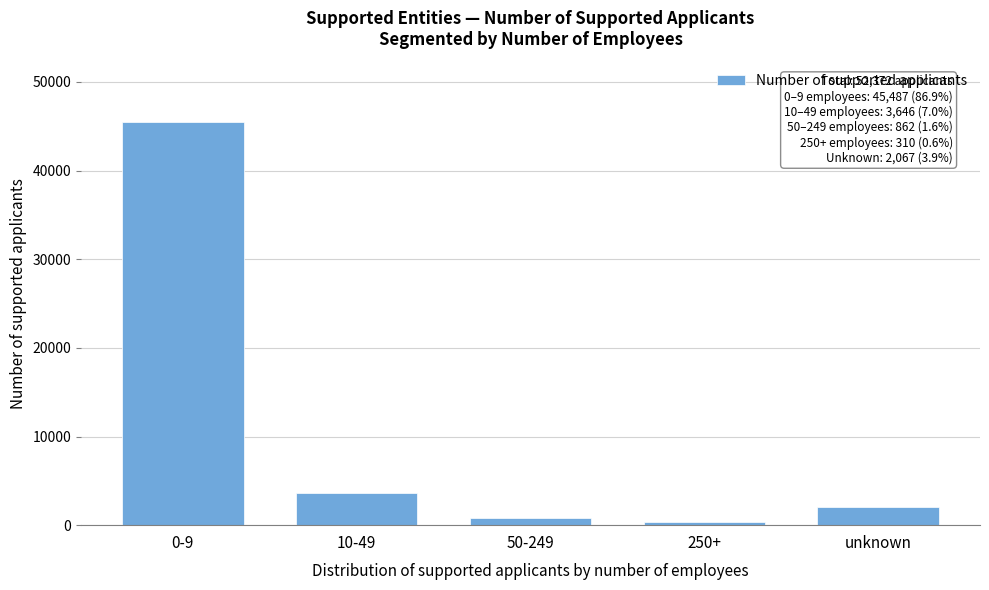

Reading right to left, extract all data points from this chart.

2067	310	862	3646	45487